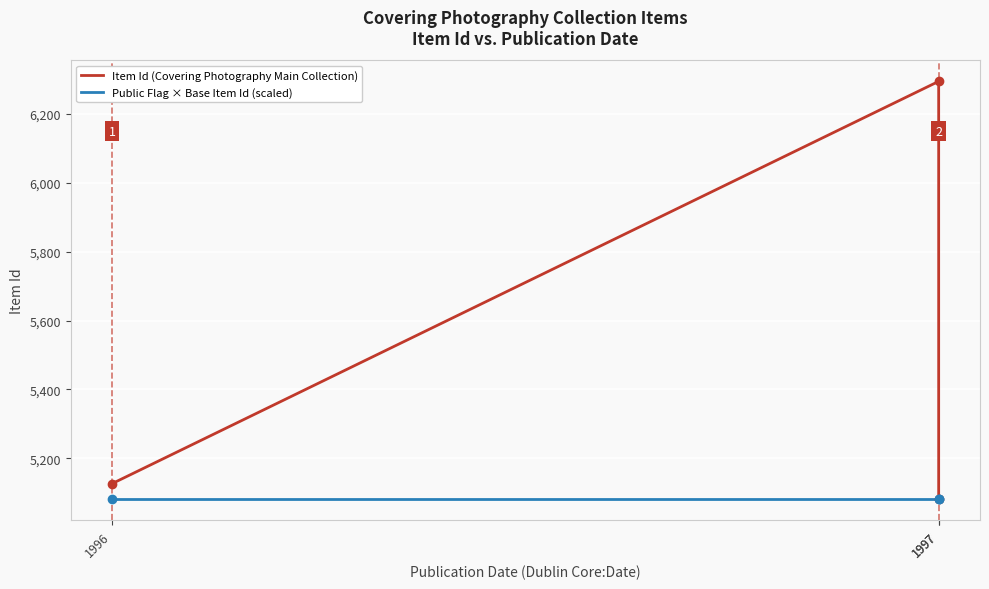

What is the minimum value shown in the chart?

5080